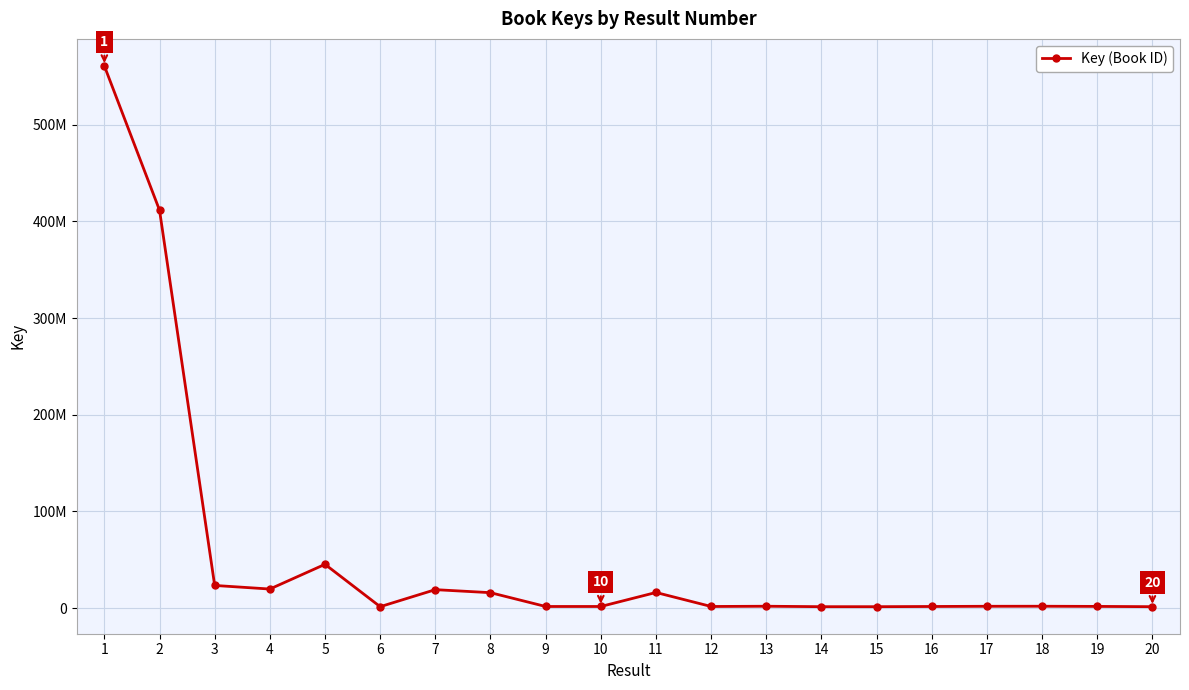

List the labels in order of value, largest first.

1, 2, 5, 3, 4, 7, 11, 8, 13, 18, 17, 19, 9, 12, 16, 10, 14, 15, 6, 20